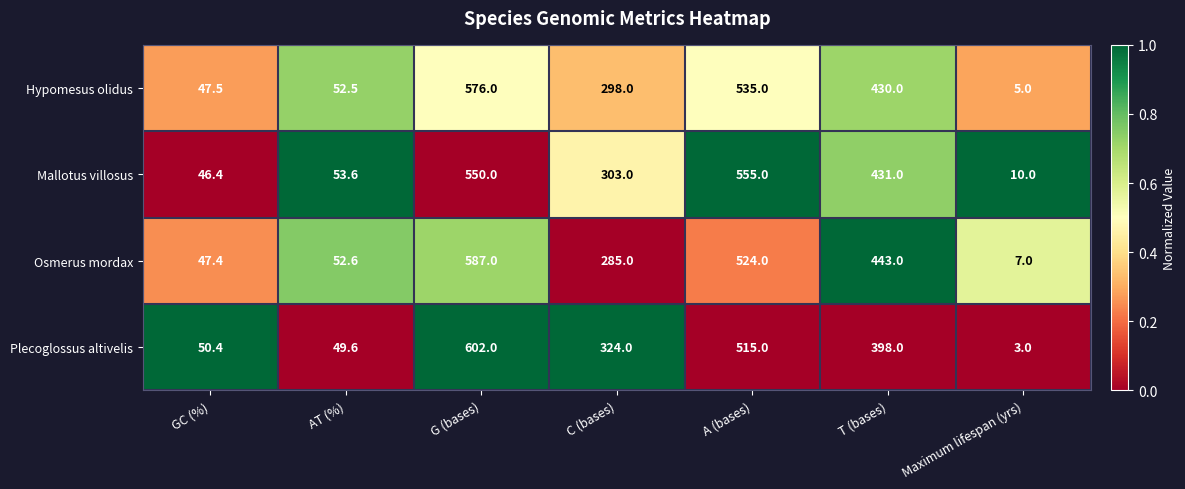

What is the total value across all series at AT (%)?

208.3